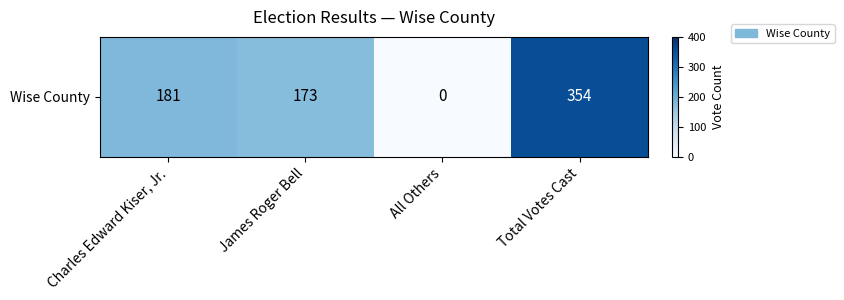

The value at Total Votes Cast is 354. True or false?

True